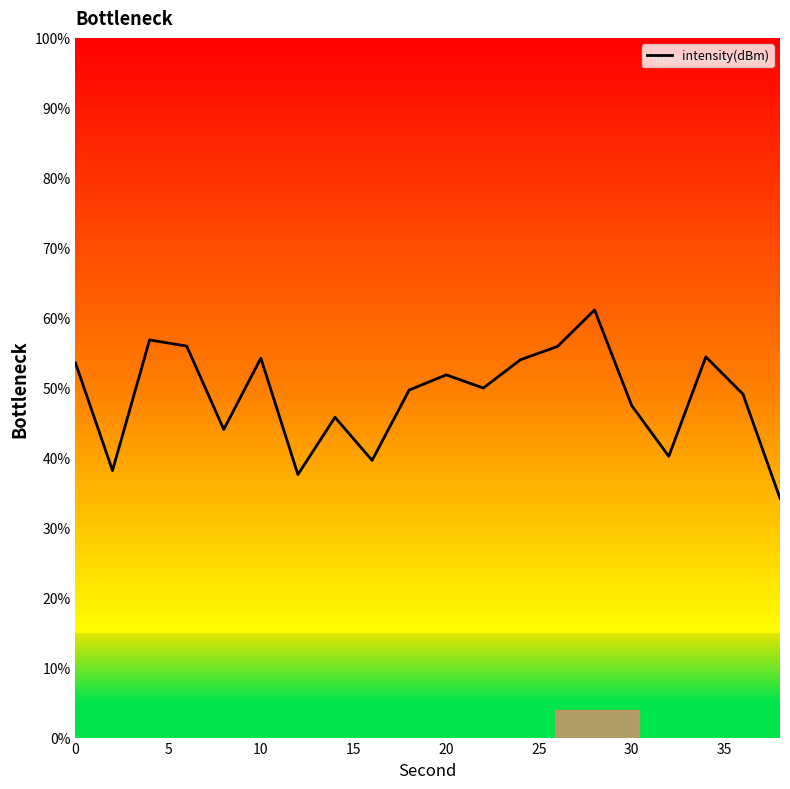

What is the difference between the maximum and minimum values?

26.9